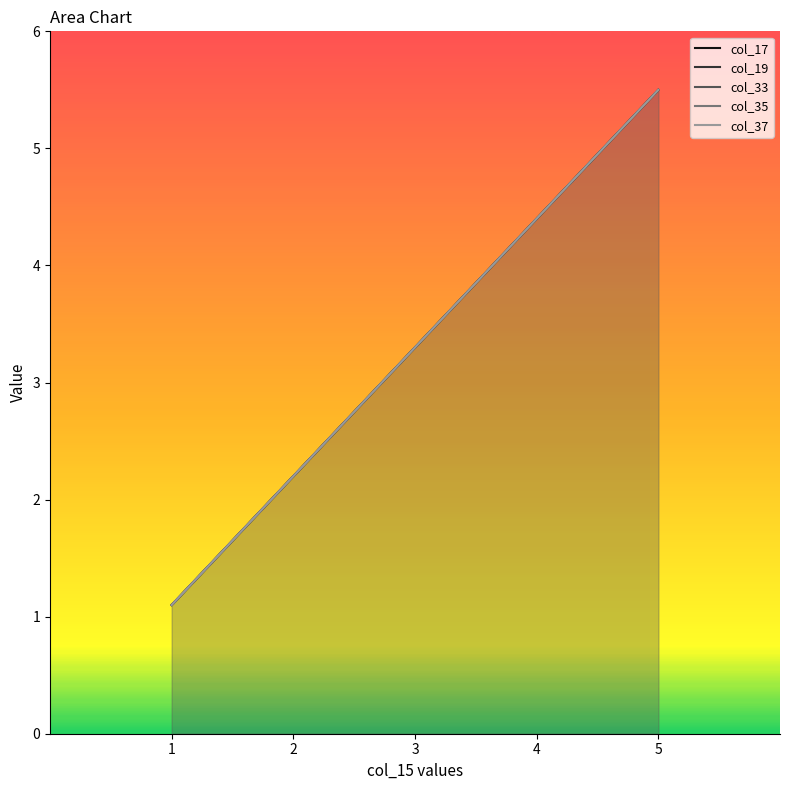

Reading left to right, list all the values displayed in this chart.

col_17: 1=1.1	2=2.2	3=3.3	4=4.4	5=5.5
col_19: 1=1.1	2=2.2	3=3.3	4=4.4	5=5.5
col_33: 1=1.1	2=2.2	3=3.3	4=4.4	5=5.5
col_35: 1=1.1	2=2.2	3=3.3	4=4.4	5=5.5
col_37: 1=1.1	2=2.2	3=3.3	4=4.4	5=5.5